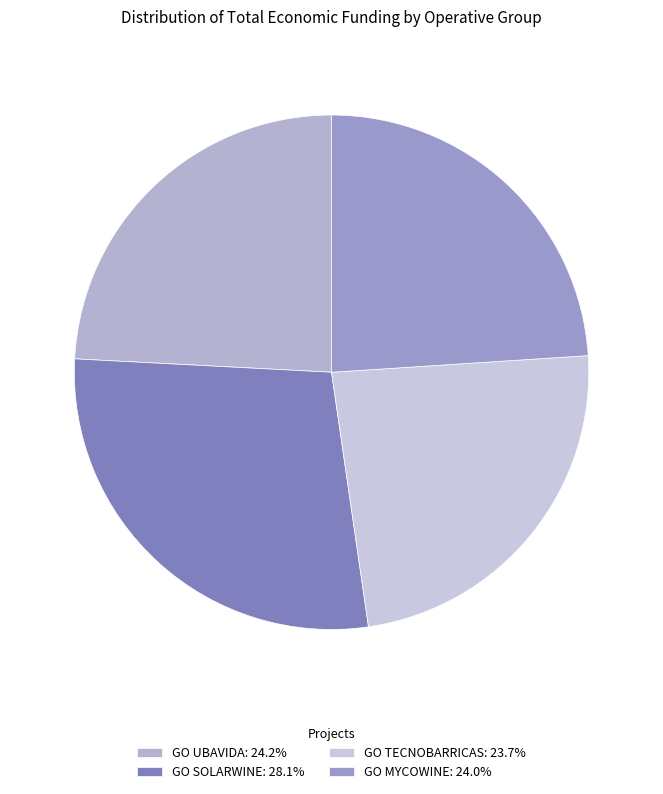

How many segments does this pie chart have?

4